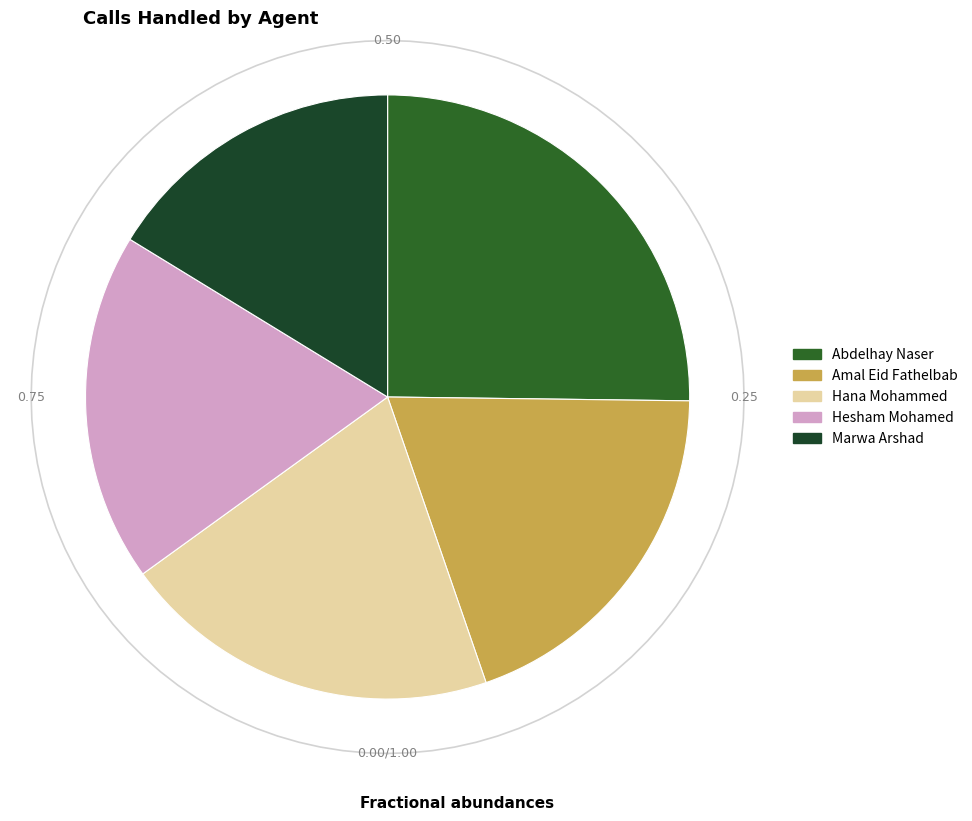

Which category has the smallest portion of the pie?

Marwa Arshad